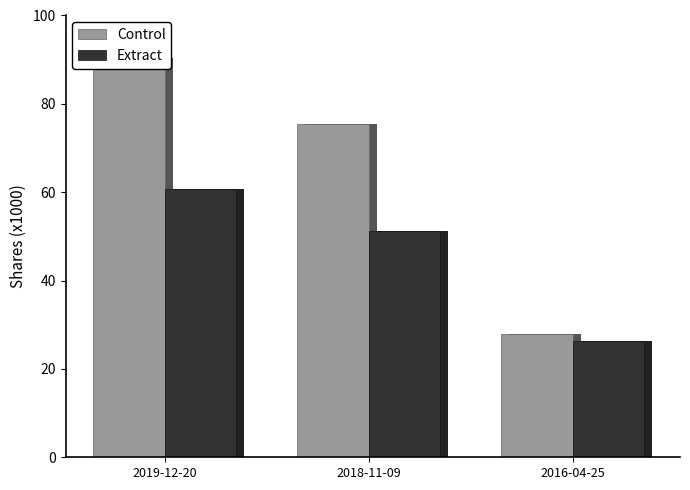

List the labels in order of Control value, largest first.

2019-12-20, 2018-11-09, 2016-04-25